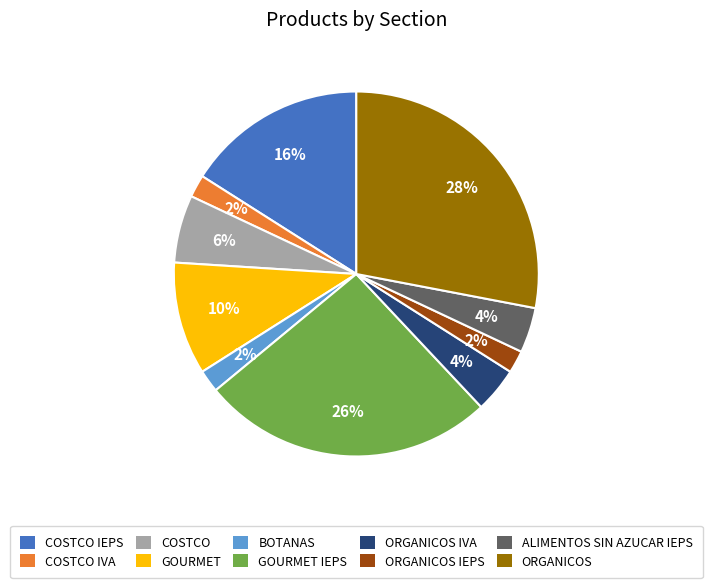

The COSTCO IVA slice represents 9% of the pie. True or false?

False